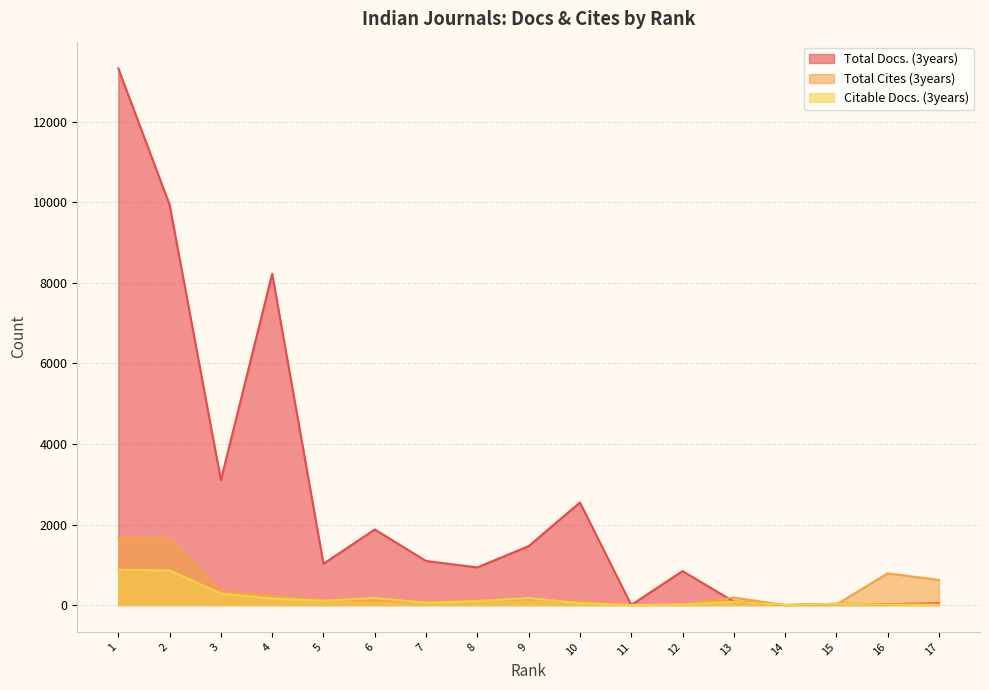

Which series has the largest total across all categories?

Total Docs. (3years)